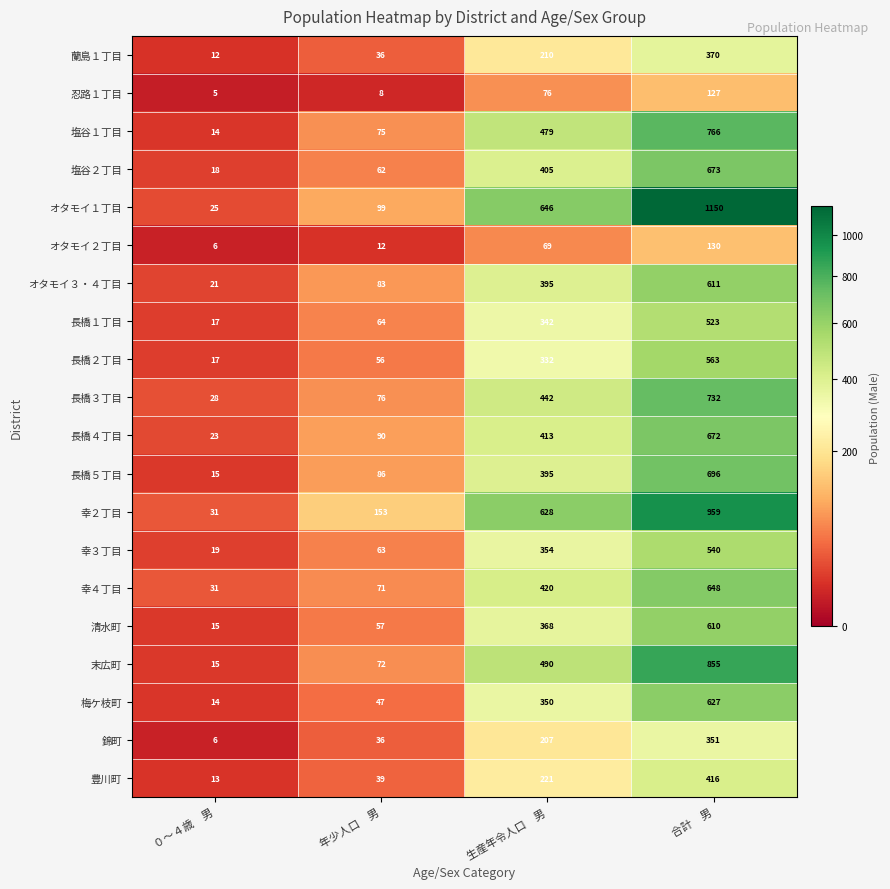

How many categories are shown in the chart?

4